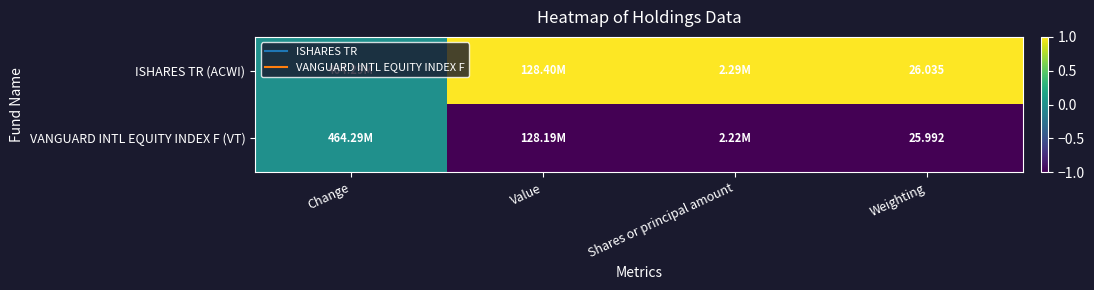

Which category has the highest value across all series?

Value